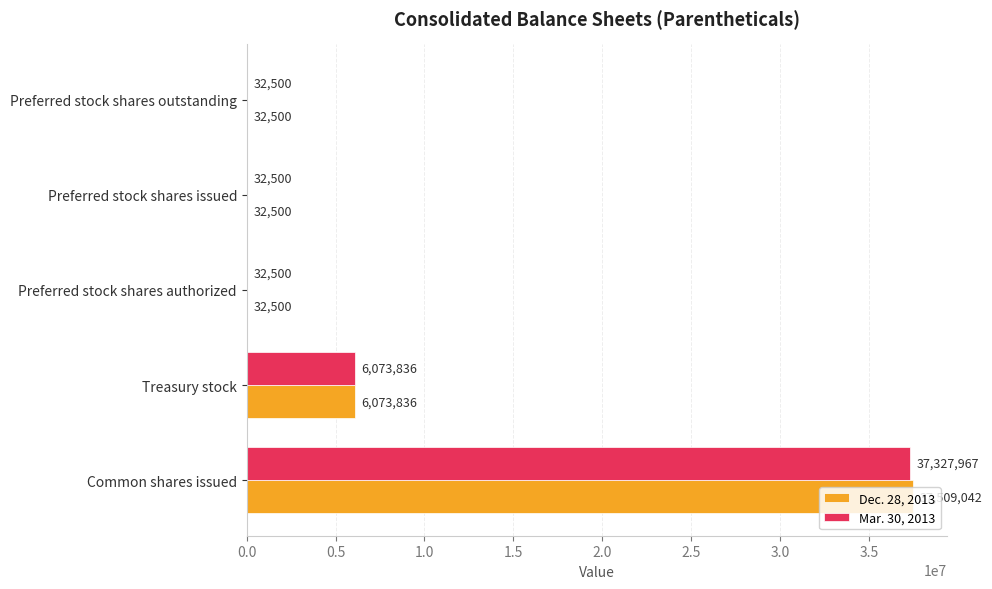

Which category has the highest value in the Dec. 28, 2013 series?

Common shares issued